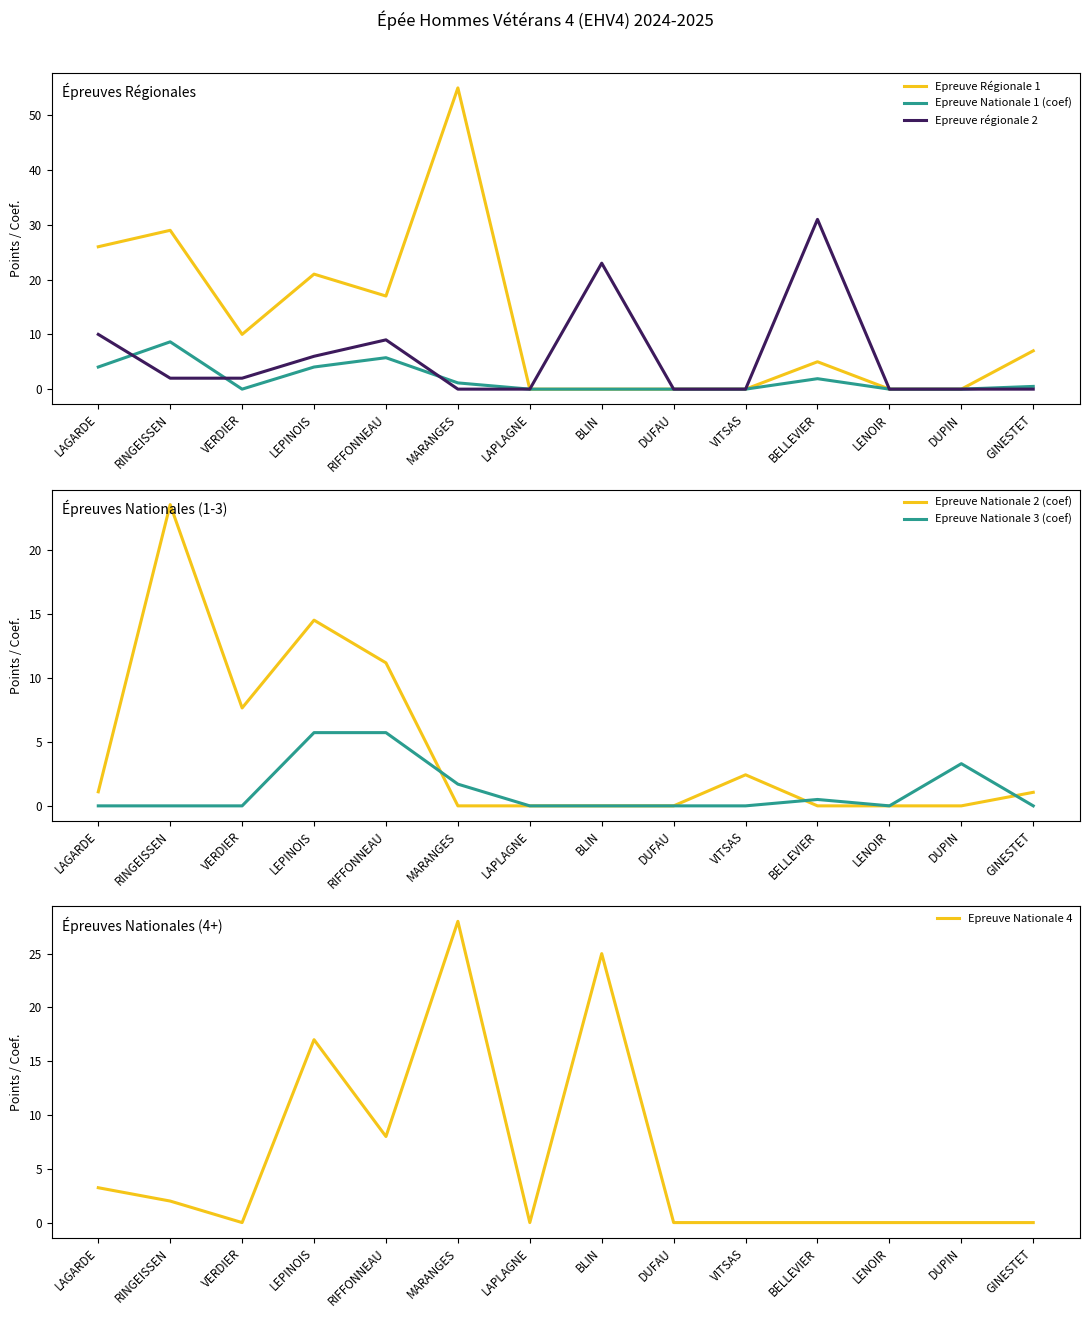

In Epreuve Nationale 2 (coef), how many points are lower than both neighbors (excluding endpoints)?

1